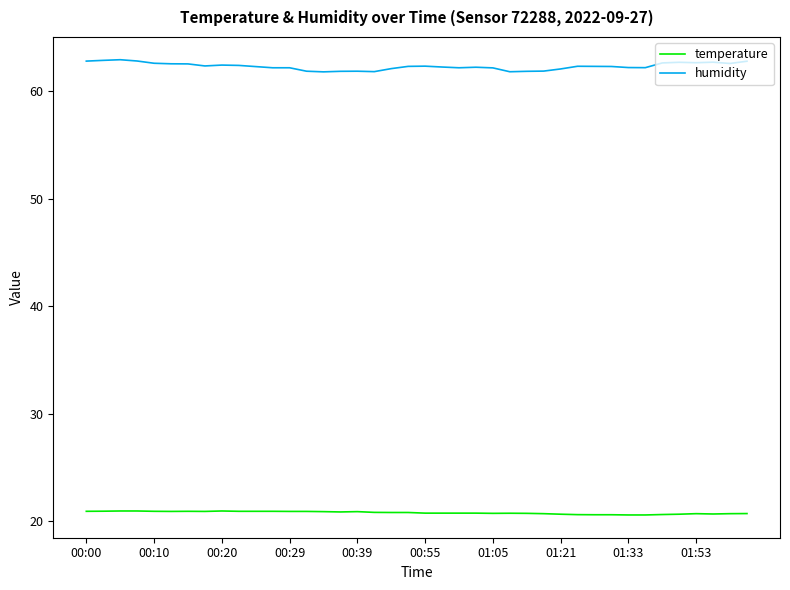

True or false: temperature and humidity cross at least once.

False